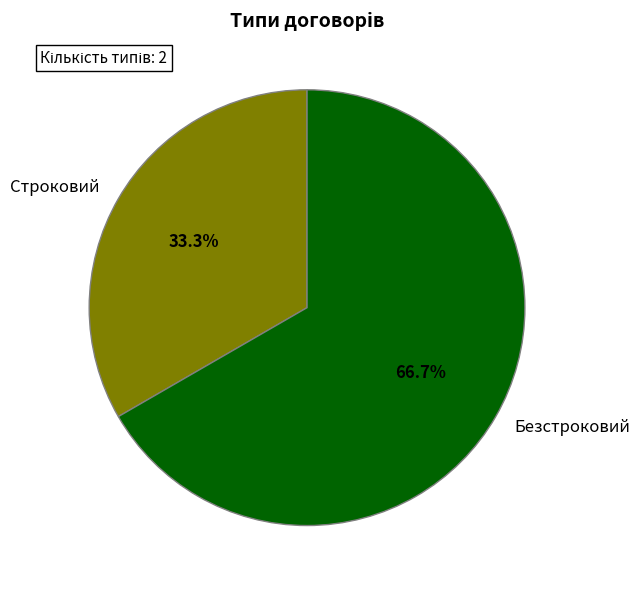

To the nearest percent, what portion does Безстроковий represent?

67%